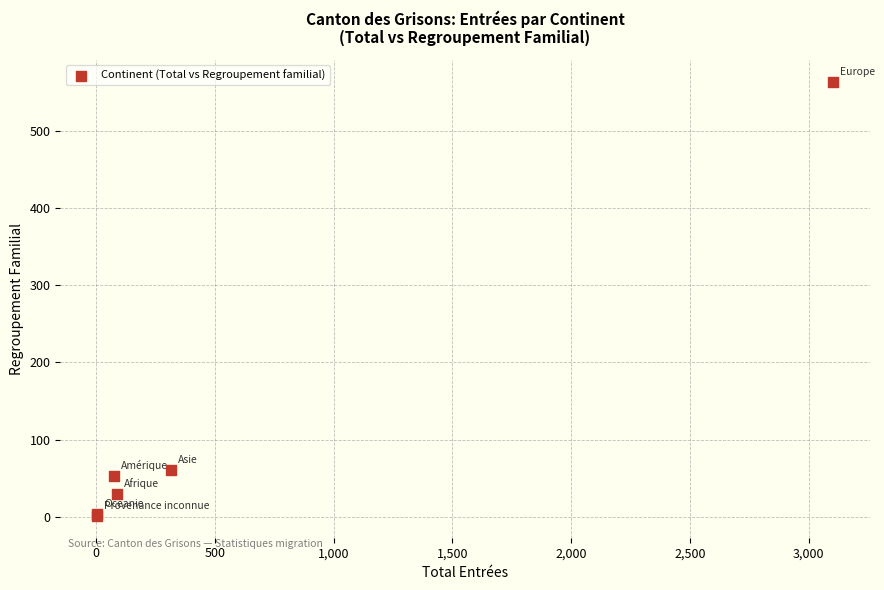

What Y value in the scatter plot is closest to 282?

61